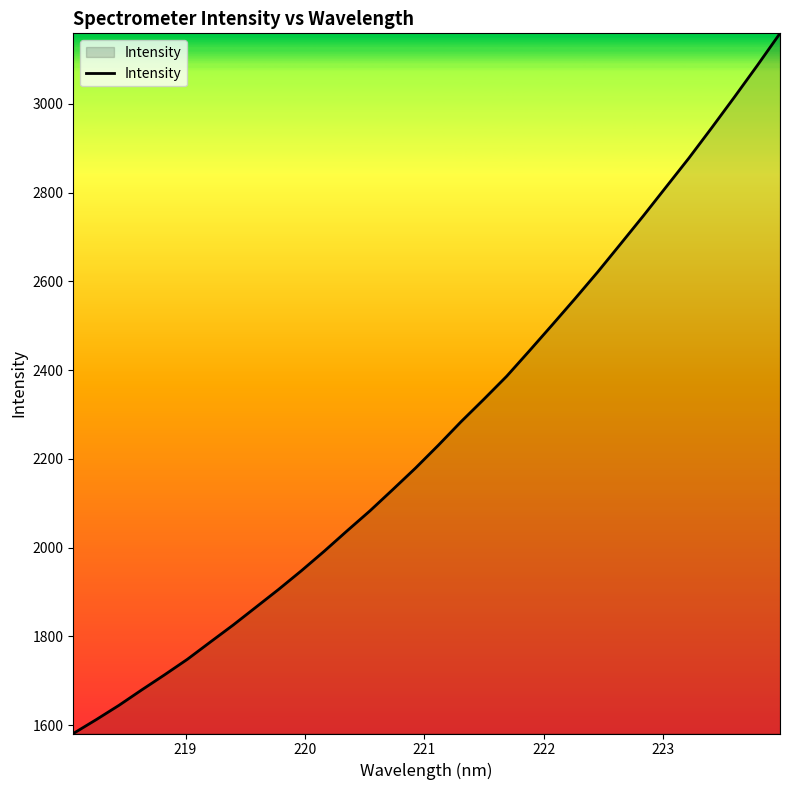

Does the chart display data point markers on the line(s)?

No